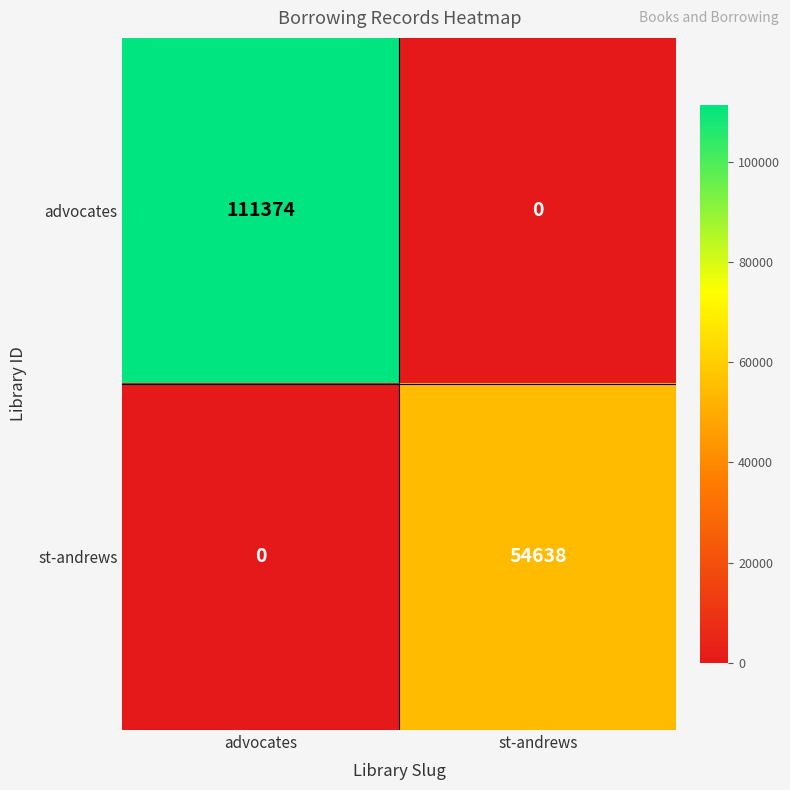

Which series changed the most between advocates and st-andrews?

advocates